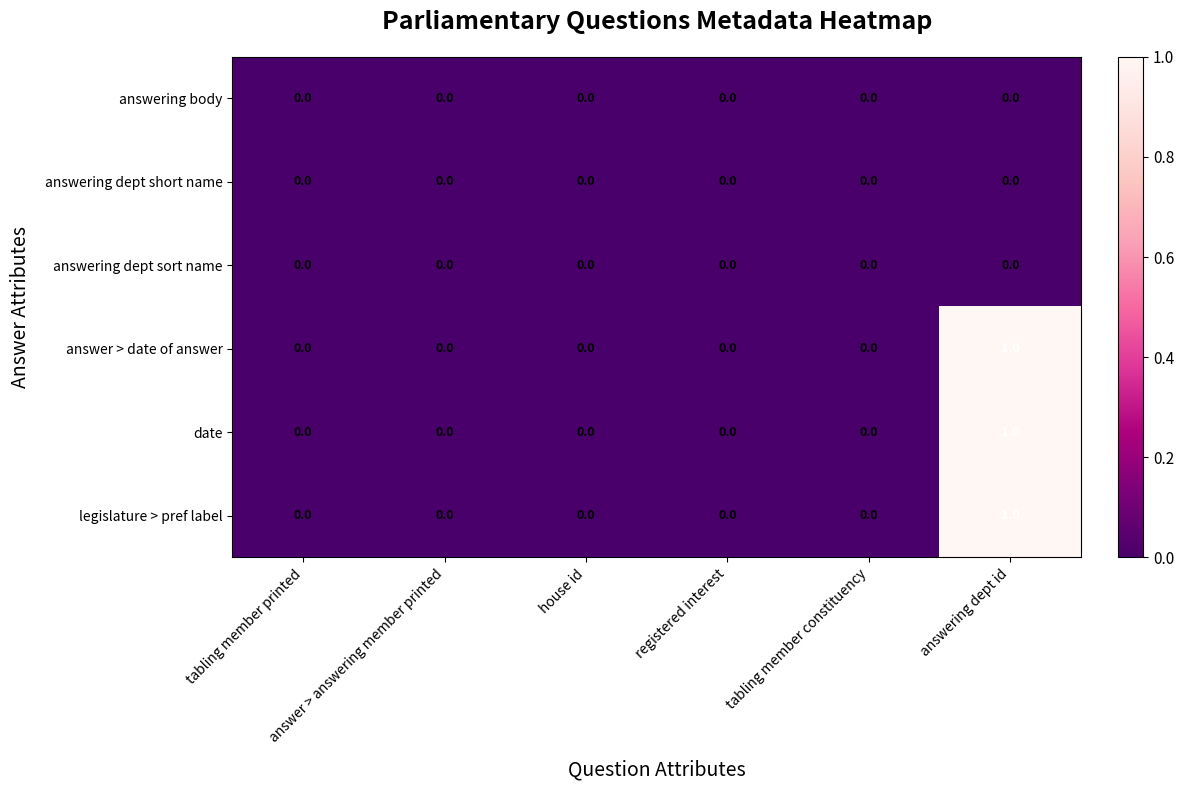

How many date values are between 0 and 1?

6